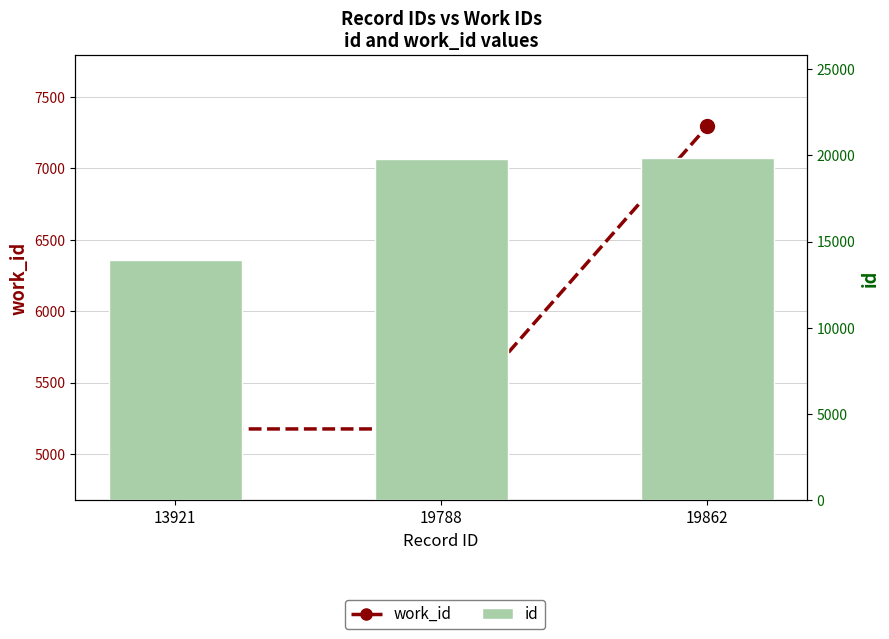

What are all the series names shown in the legend?

work_id, id